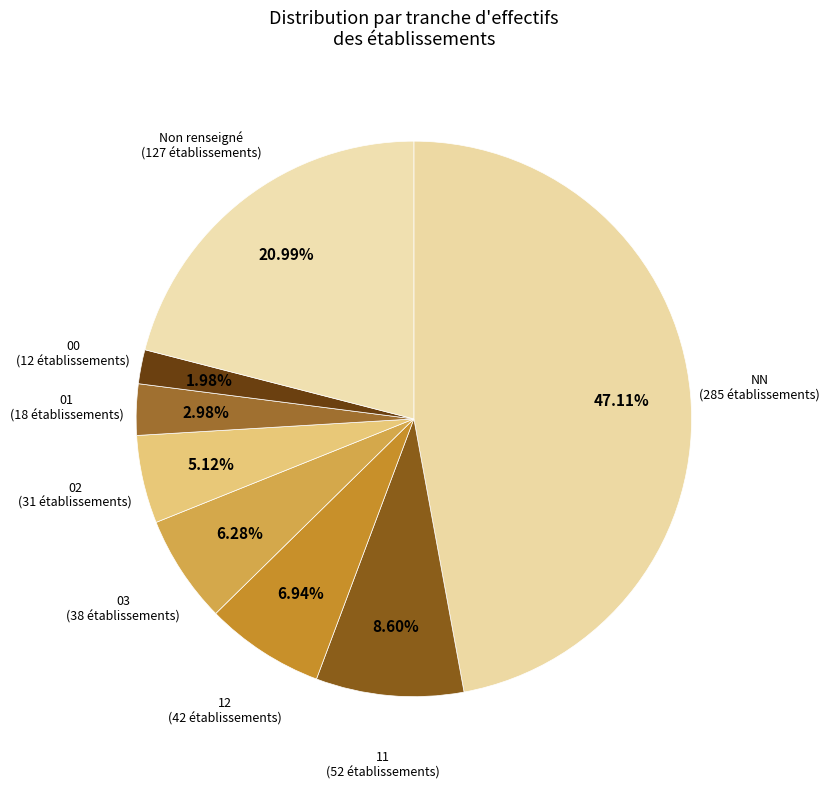

Is there any slice that represents more than half of the pie?

No